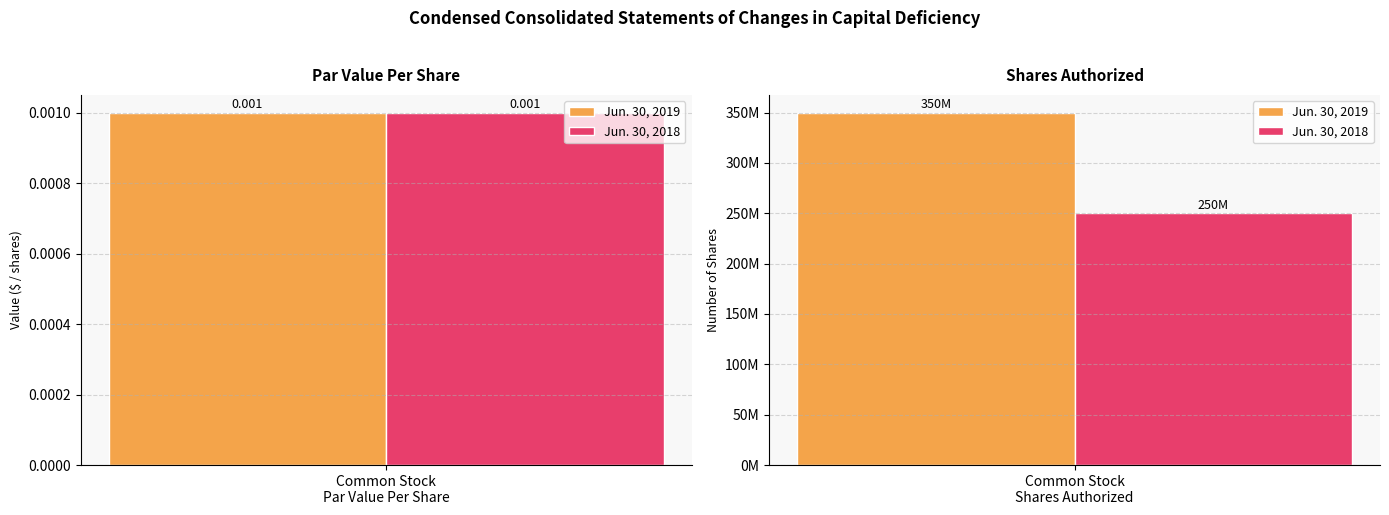

At which category is the sum across all series the highest?

Common Stock Shares Authorized